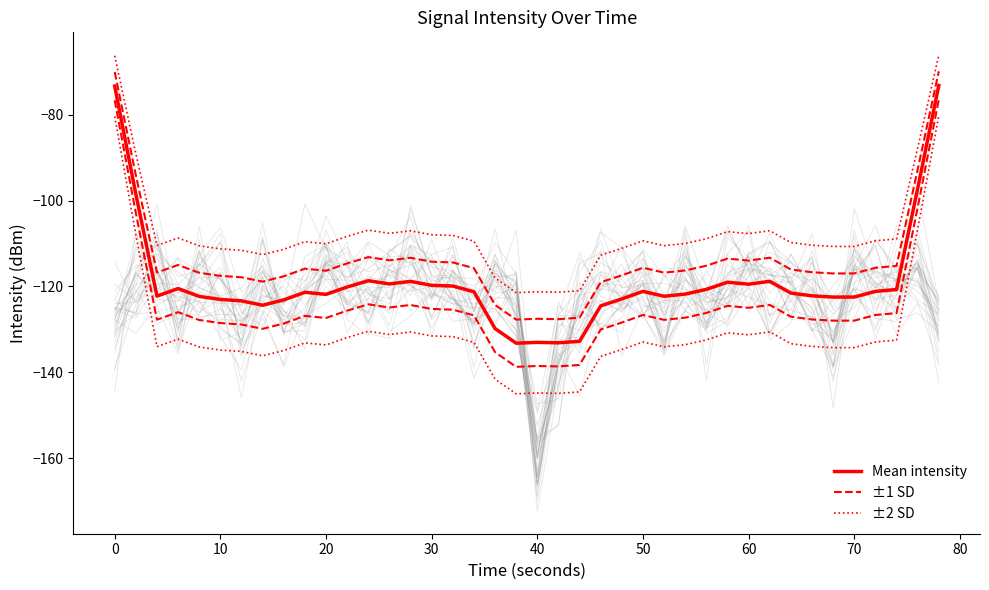

At 30, list the series in order from largest to smallest.

±2 SD, ±1 SD, Mean intensity